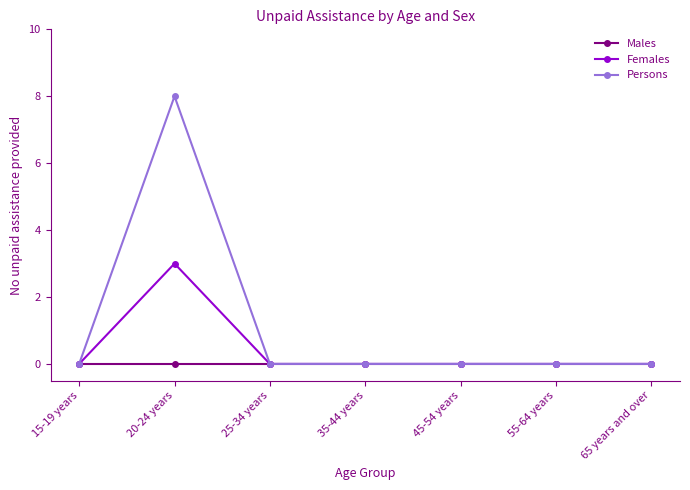

The value of Females at 65 years and over is 0. True or false?

True